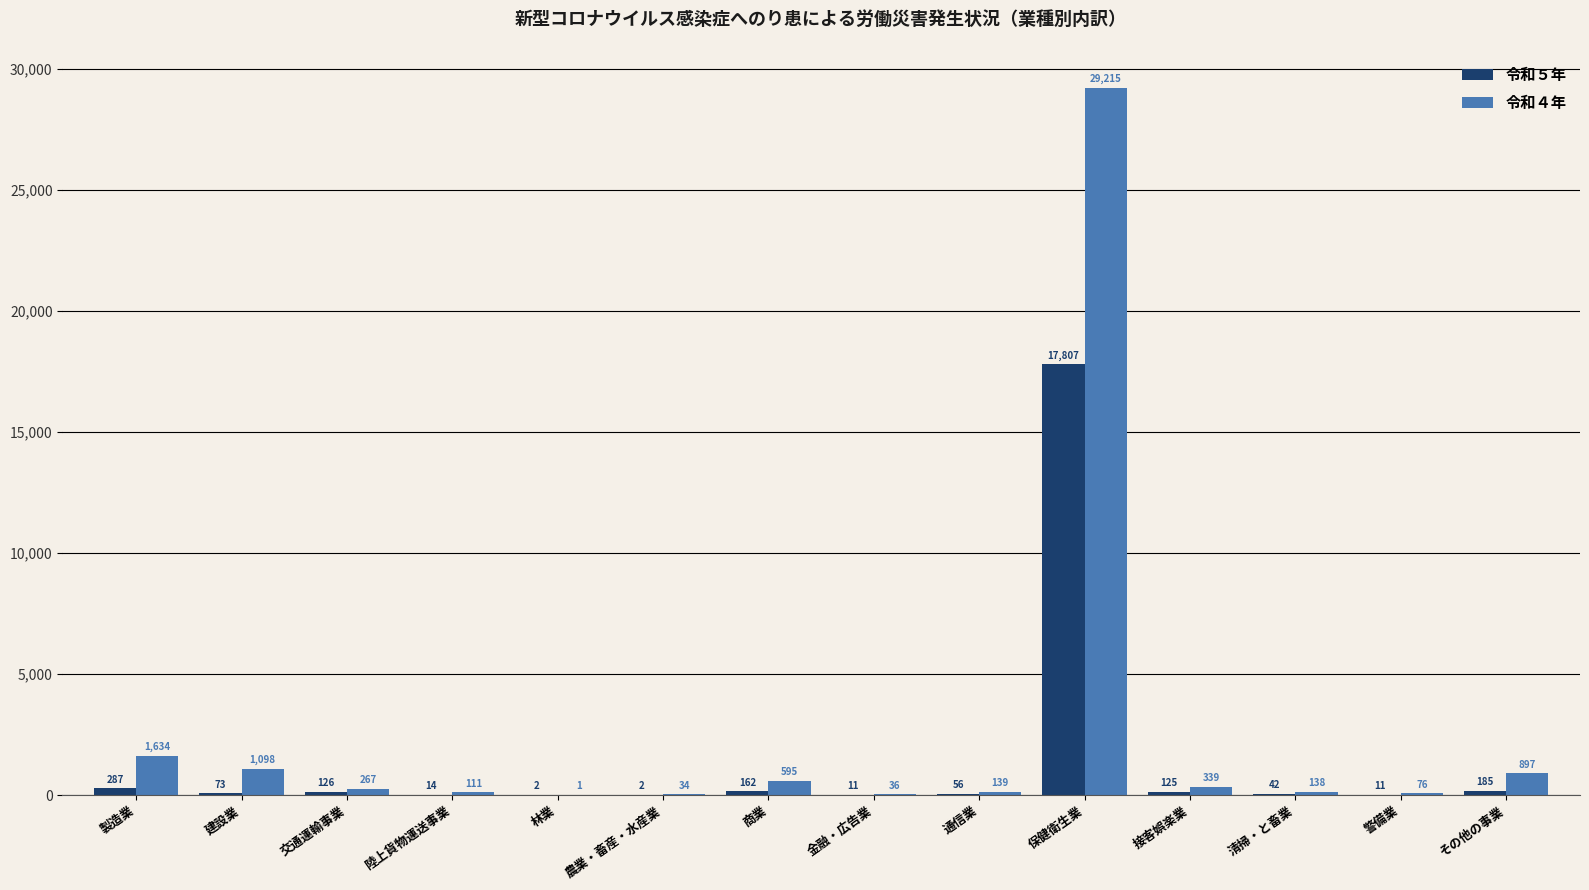

How many distinct data groups are displayed?

2